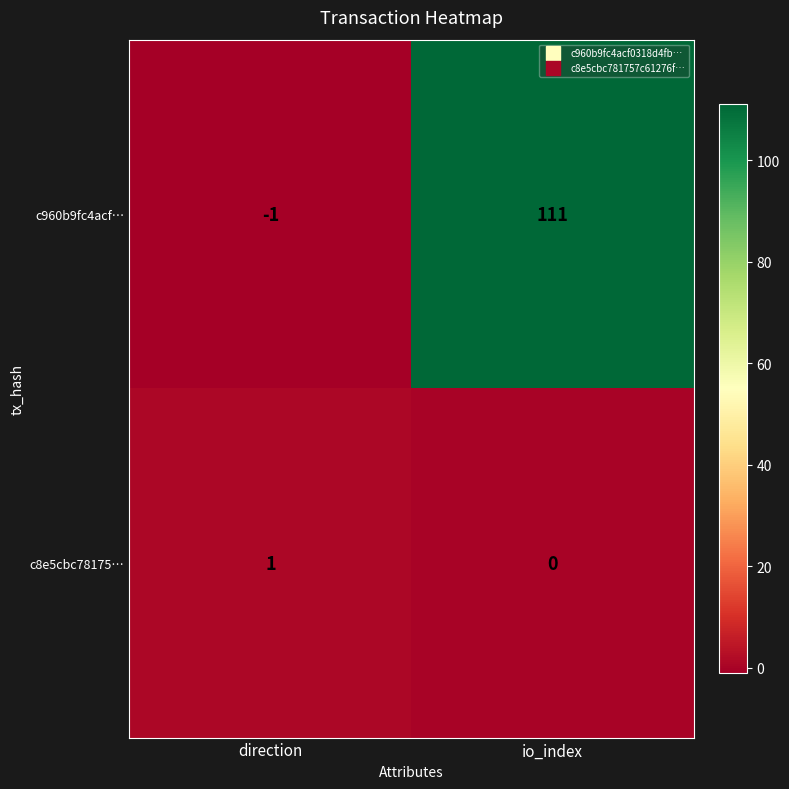

How many positive values does the c8e5cbc78175… series have?

1